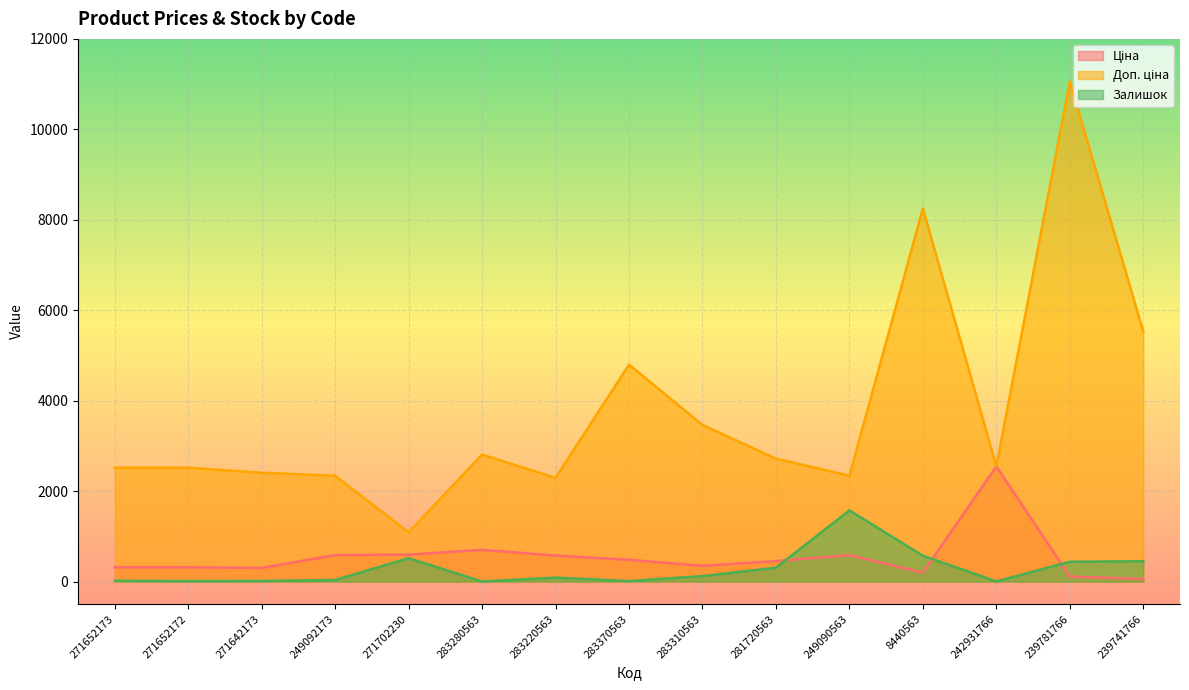

Rank the series by their maximum value, from lowest to highest.

Залишок, Ціна, Доп. ціна